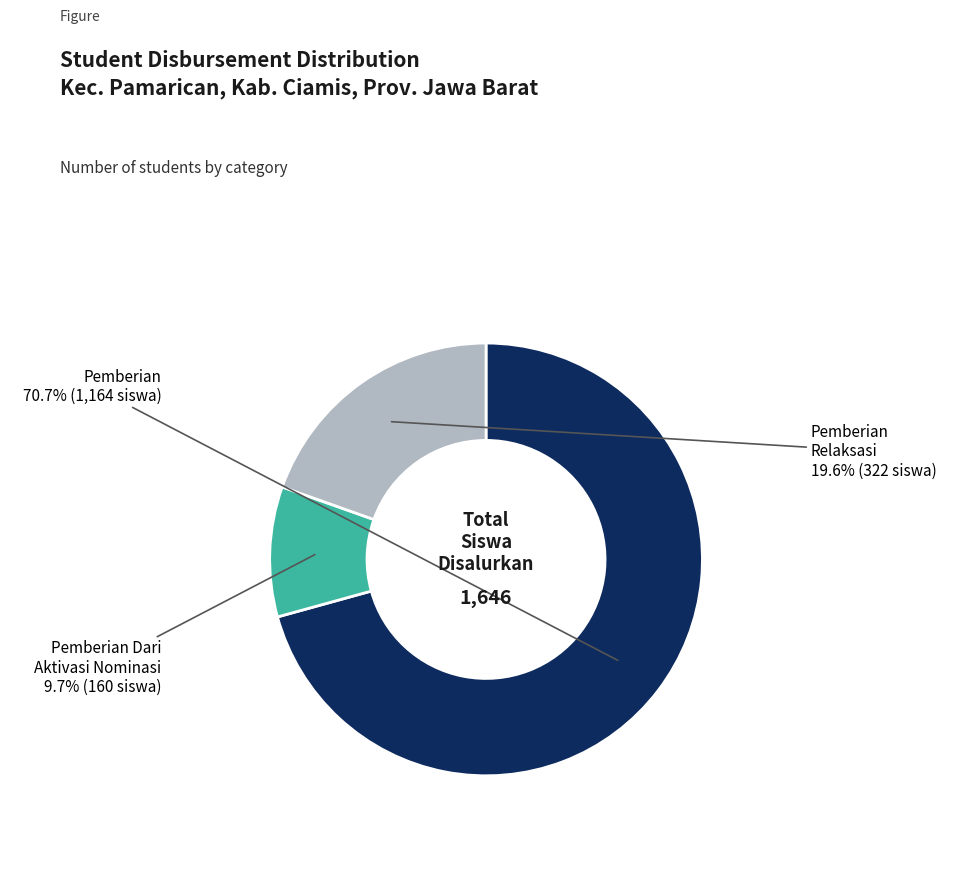

Is there a majority slice in this chart?

Yes